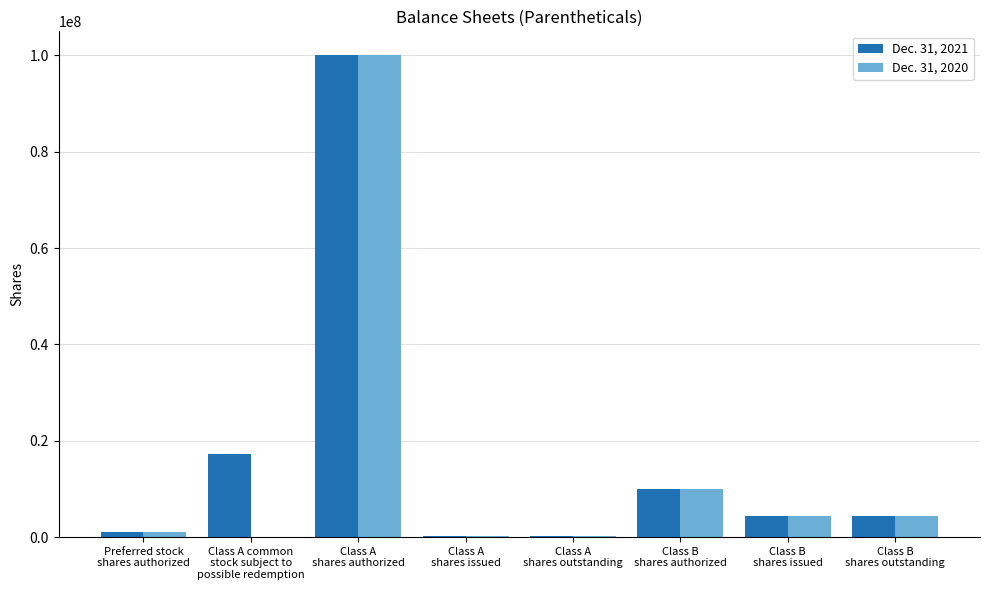

Count the number of data series in this chart.

2